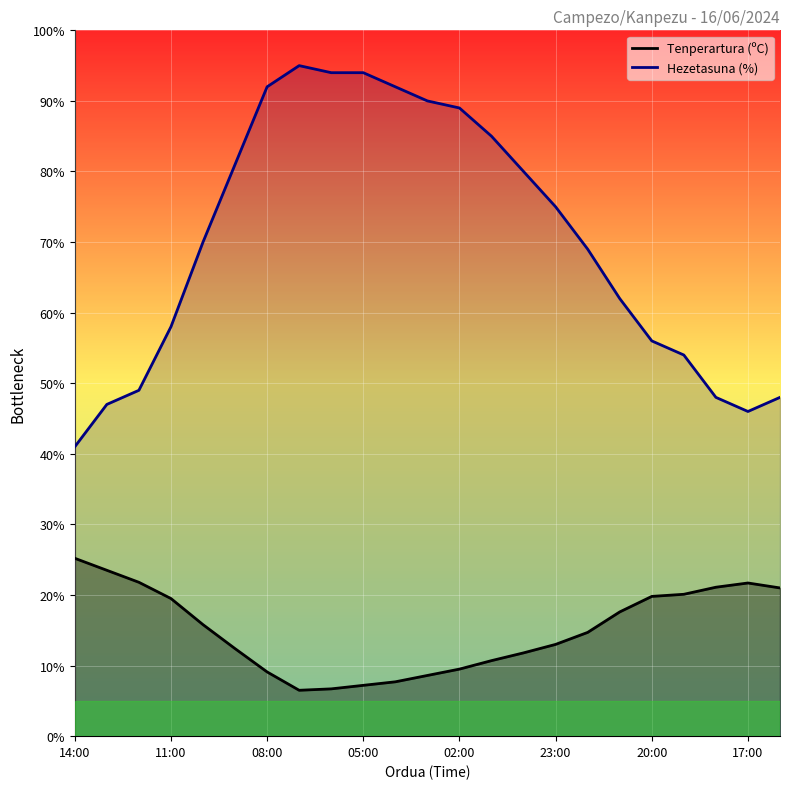

What is the greatest value displayed?

95.0